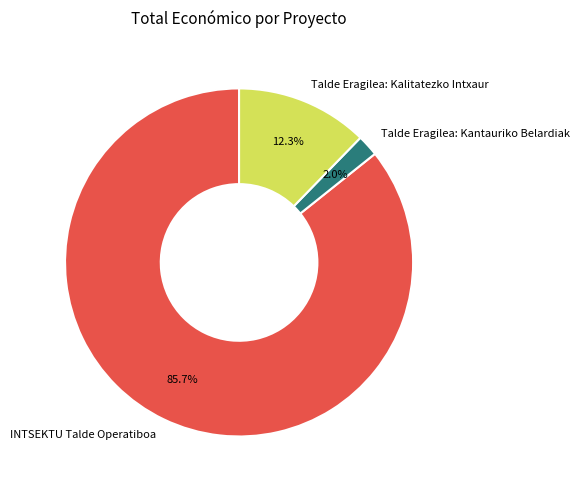

How many segments does this pie chart have?

3